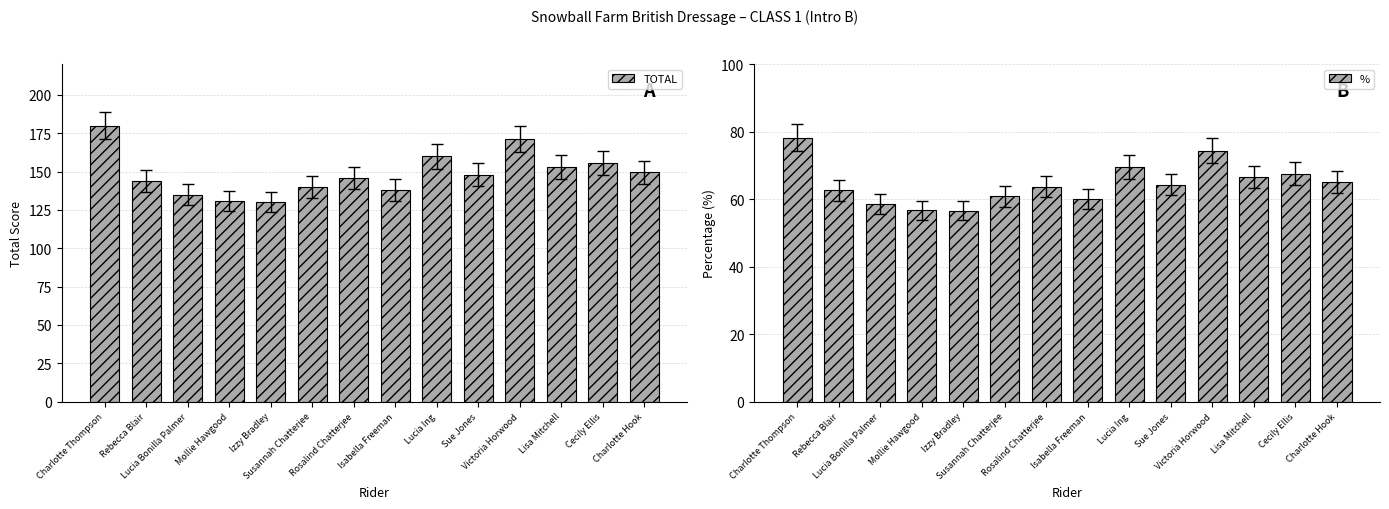

Between Rosalind Chatterjee and Isabella Freeman, which series saw the biggest shift?

TOTAL